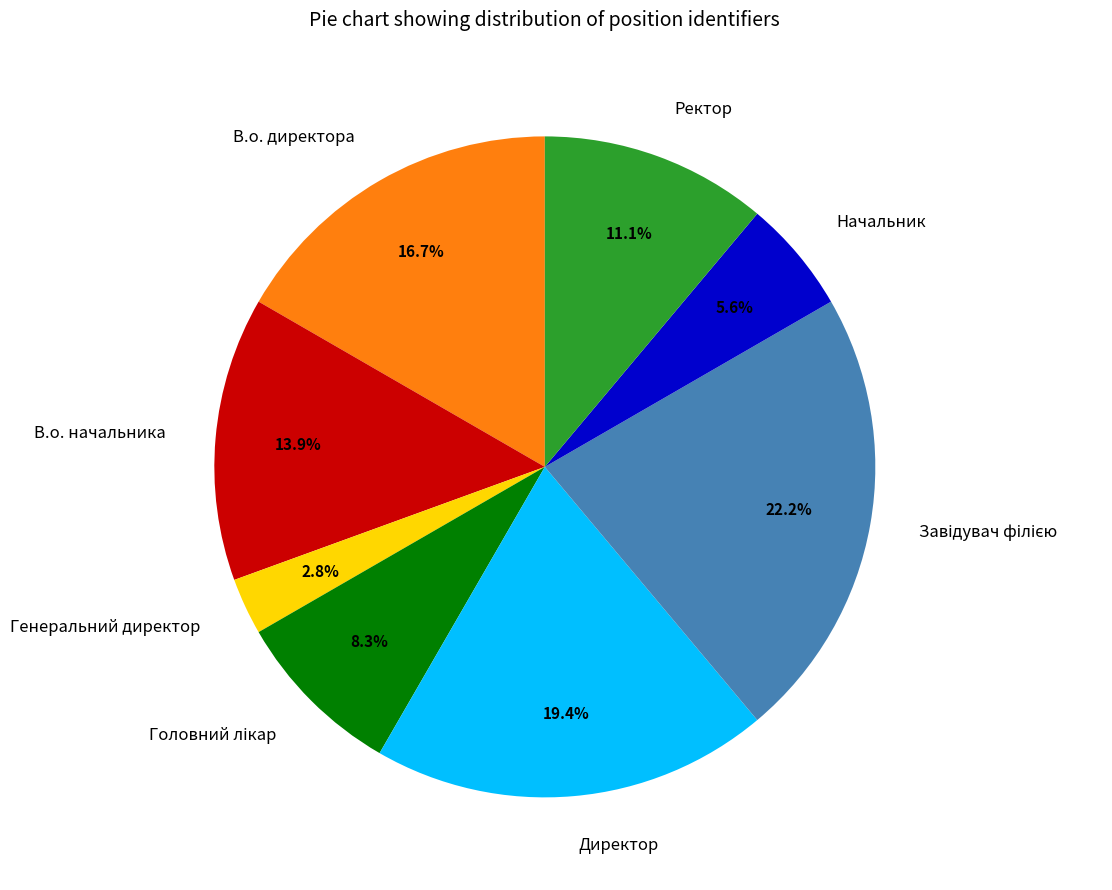

What portion of the pie excludes Директор?

80.6%